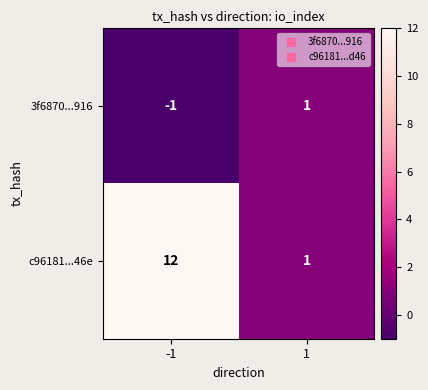

What is the smallest value displayed?

-1